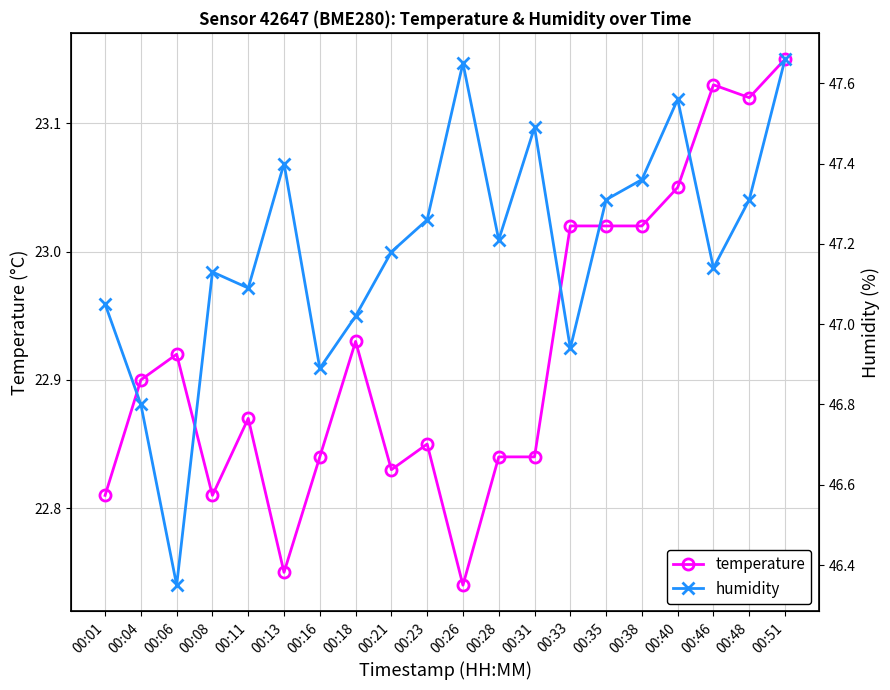

How many lines are shown in the chart?

2